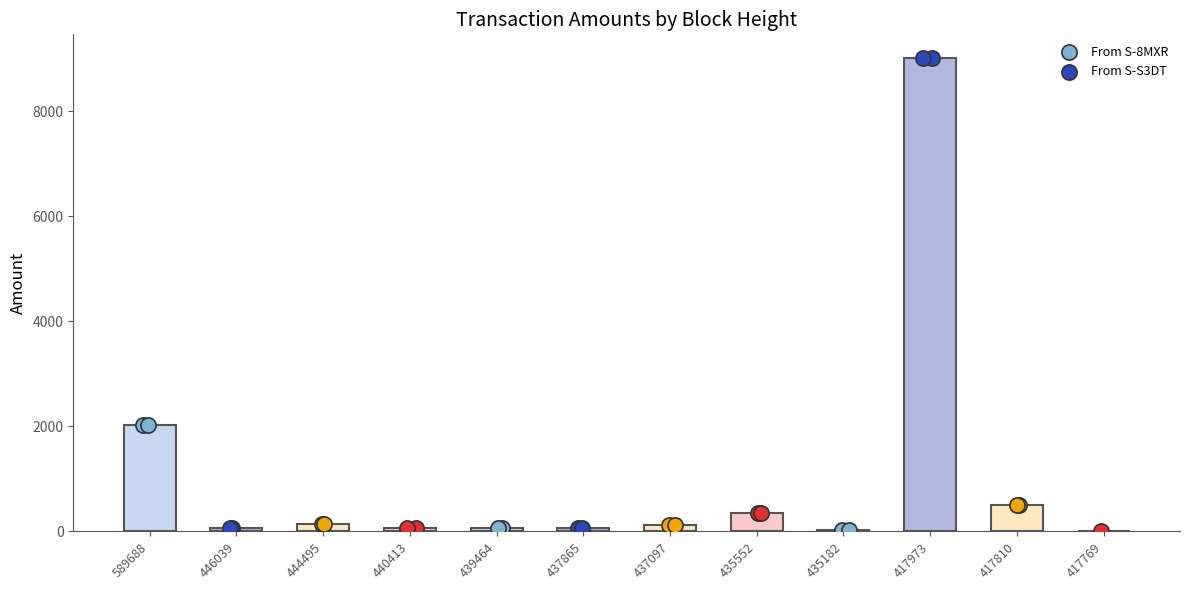

Which series contains the lowest Y value?

From S-S3DT